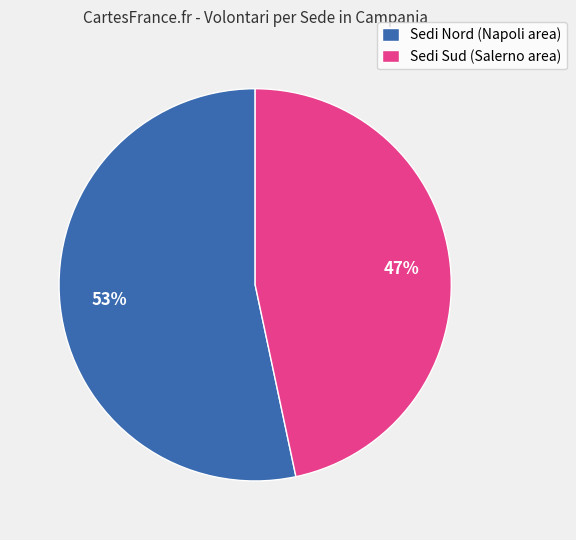

Is it true that Sedi Sud (Salerno area) is 61% of the pie?

False